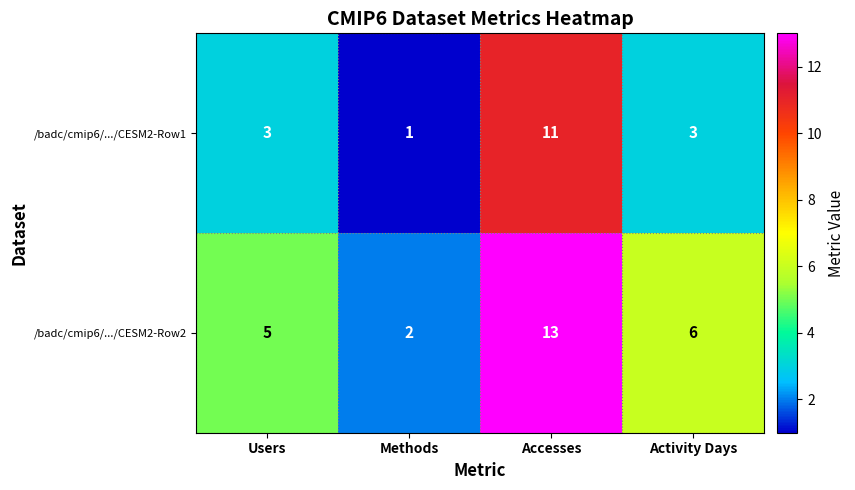

Reading left to right, transcribe all the data shown in this chart.

/badc/cmip6/.../CESM2-Row1: 3	1	11	3
/badc/cmip6/.../CESM2-Row2: 5	2	13	6